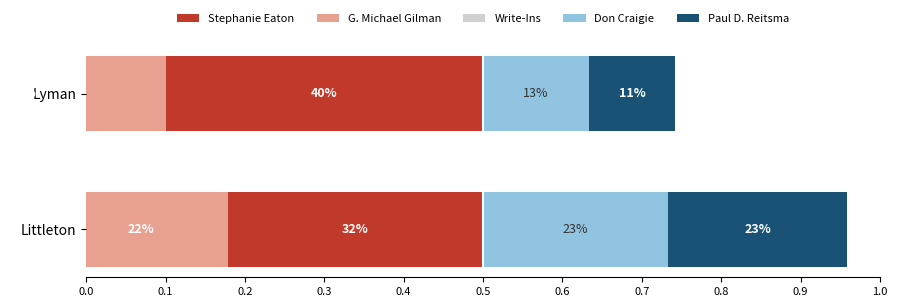

What are all the series names shown in the legend?

Stephanie Eaton, G. Michael Gilman, Write-Ins, Don Craigie, Paul D. Reitsma